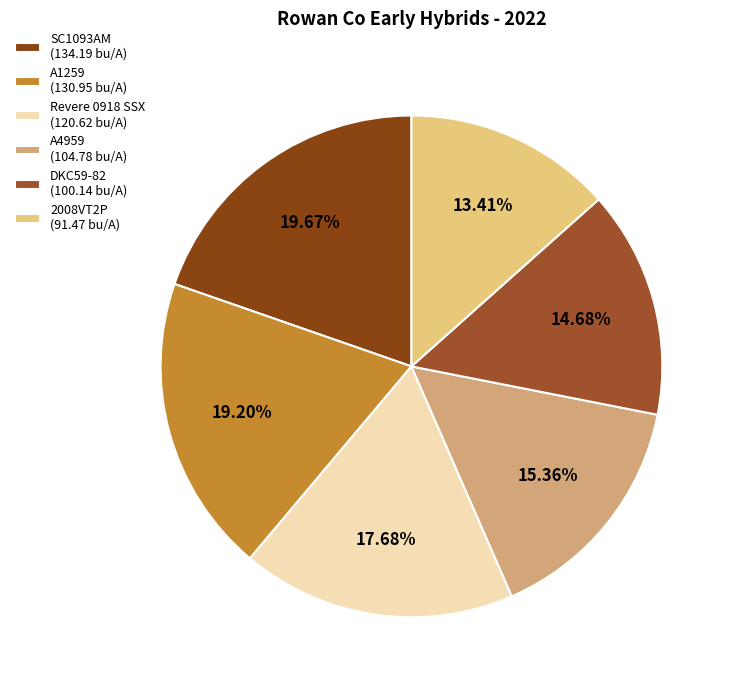

Combined, what portion of the pie is DKC59-82 and SC1093AM?

34.4%